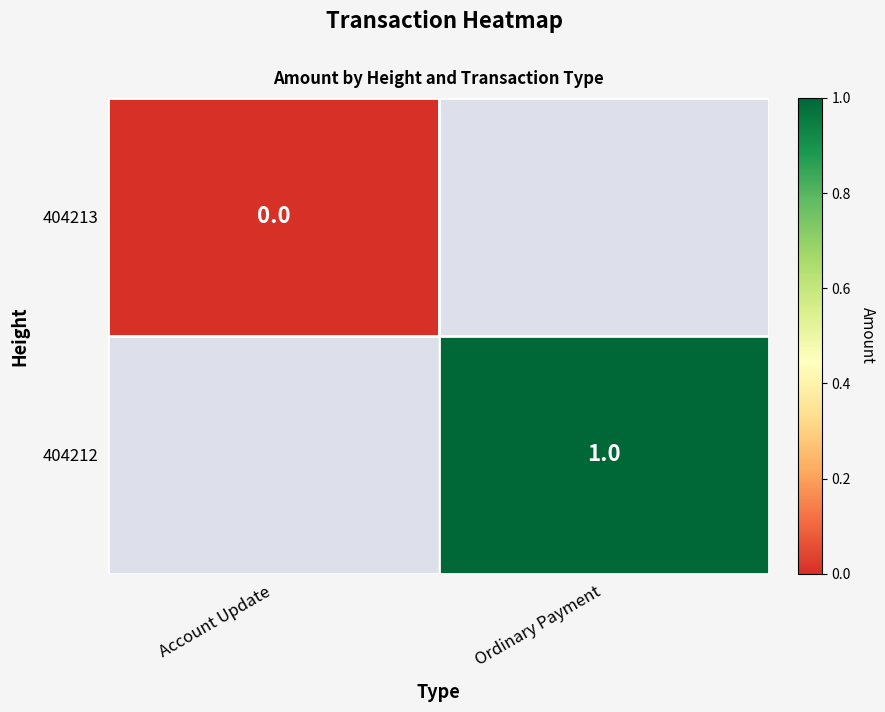

How many categories are shown in the chart?

2